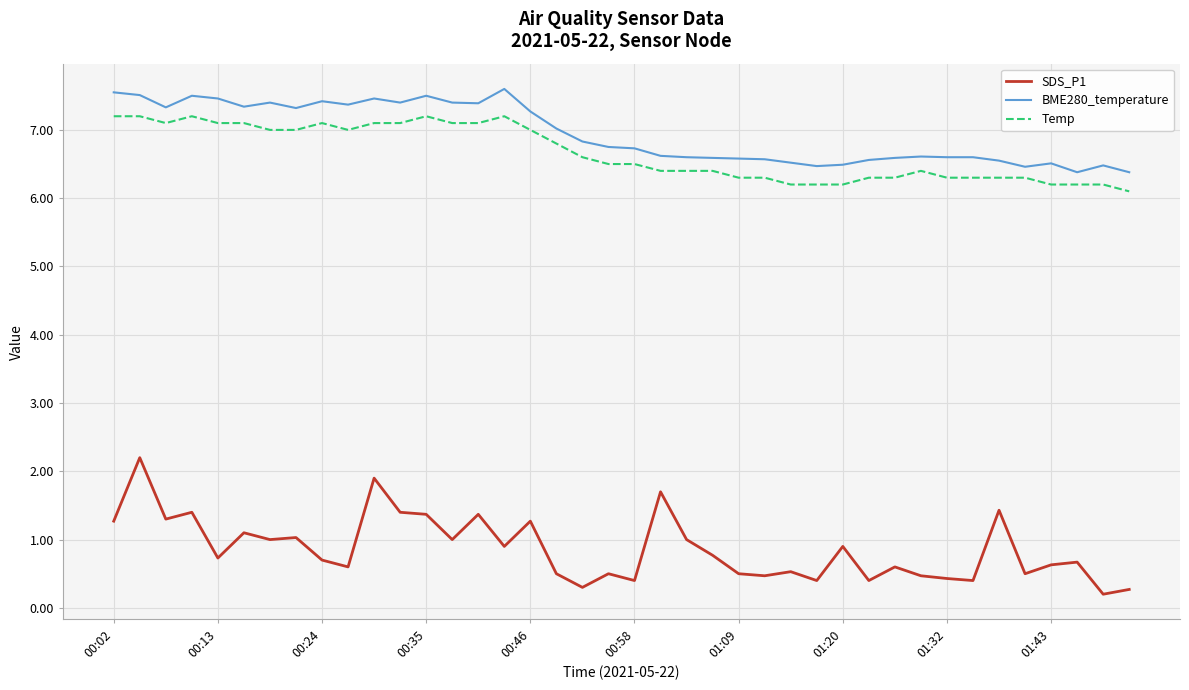

Which series has the largest range (max minus min)?

SDS_P1